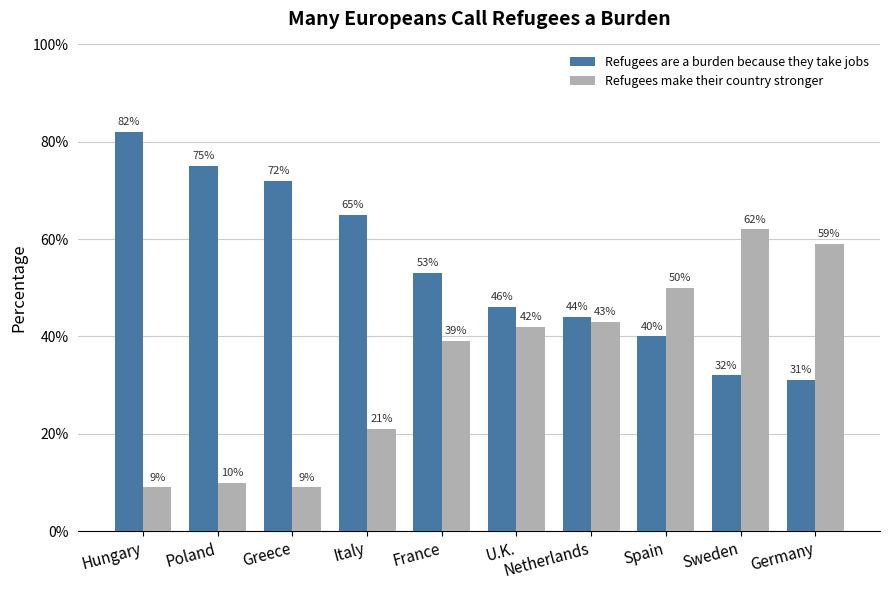

Rank the series by their average value, from lowest to highest.

Refugees make their country stronger, Refugees are a burden because they take jobs